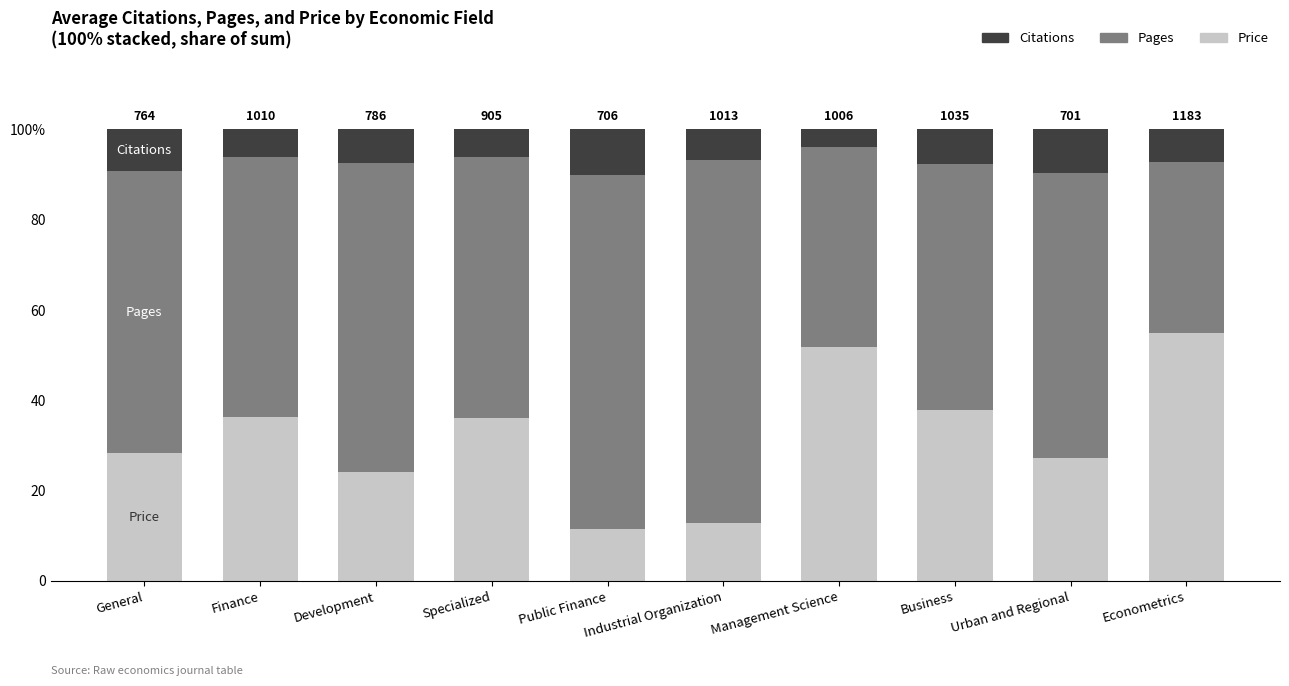

Are the bars horizontal?

No